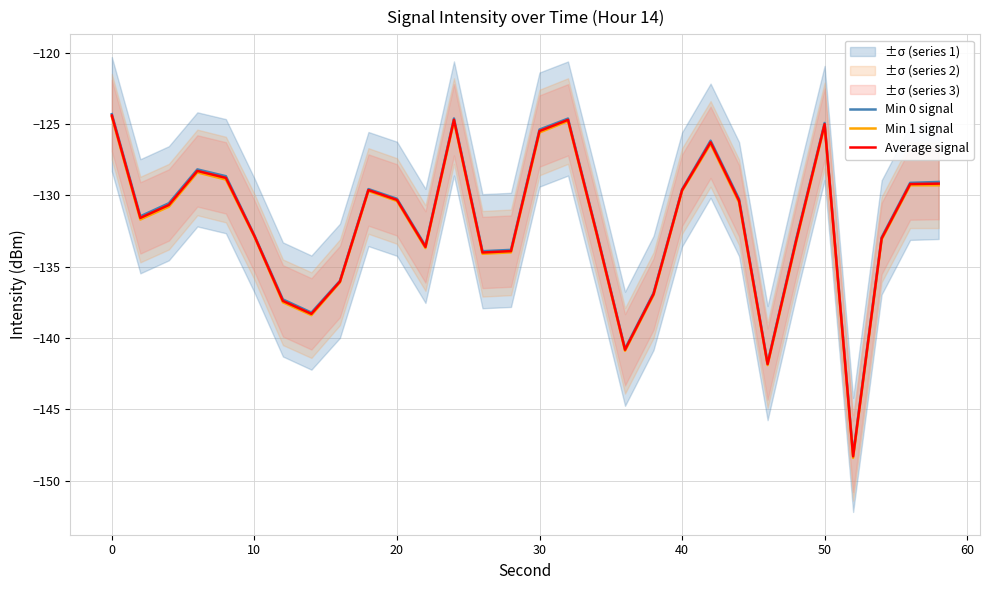

The Min 0 signal series shows -183.5 at 0. True or false?

False